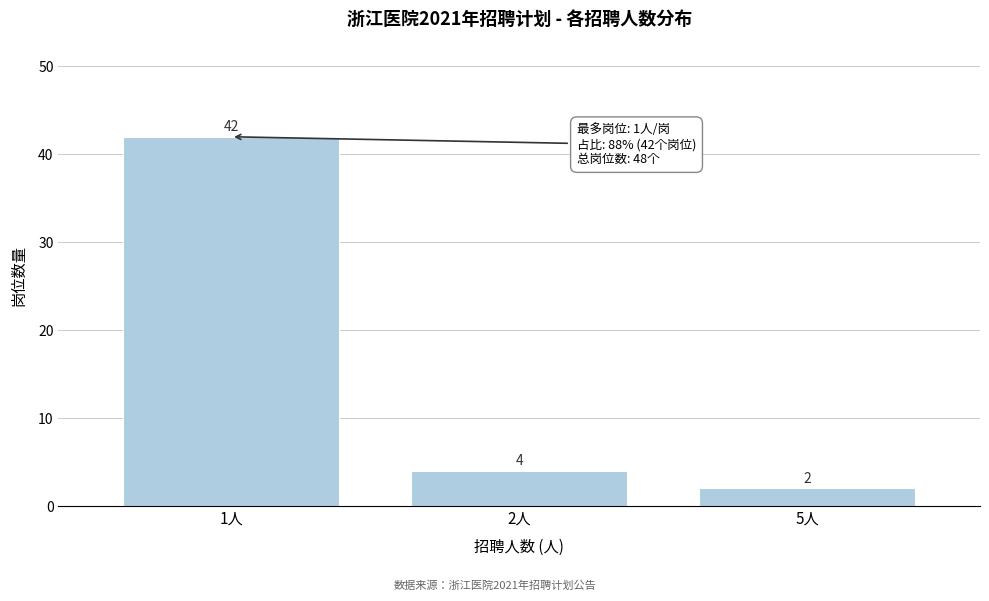

Reading left to right, transcribe all the data shown in this chart.

42	4	2